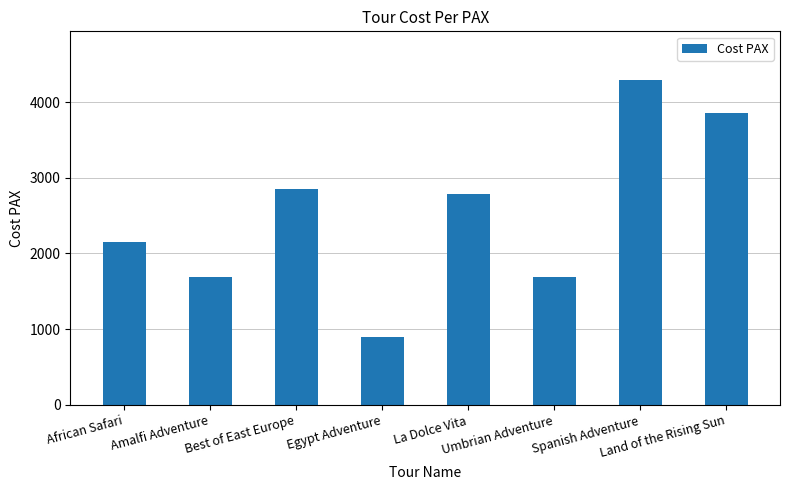

What is the sum of all values?

20195